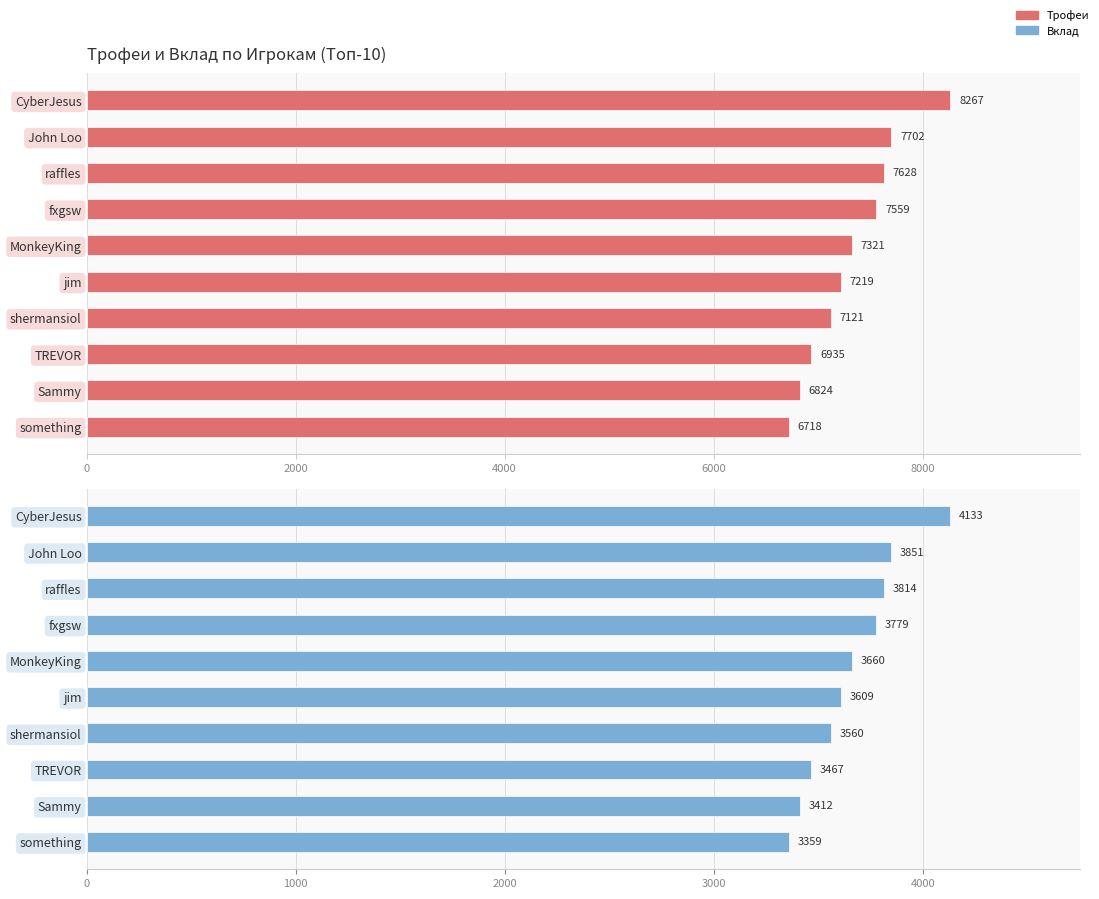

Between CyberJesus and something, which series saw the biggest shift?

Трофеи